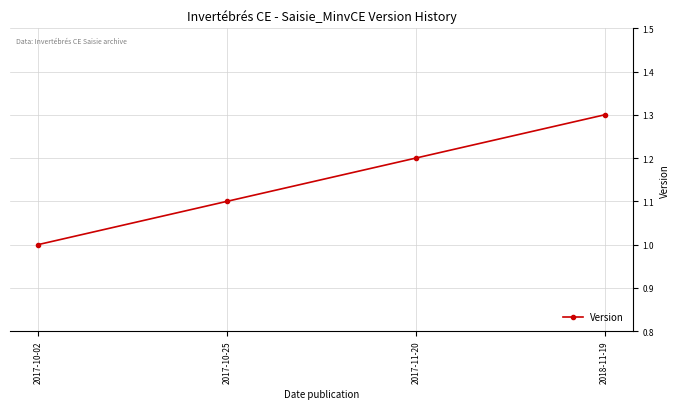

Approximately how many times larger is the value at 2017-11-20 compared to 2017-10-02?

1.2